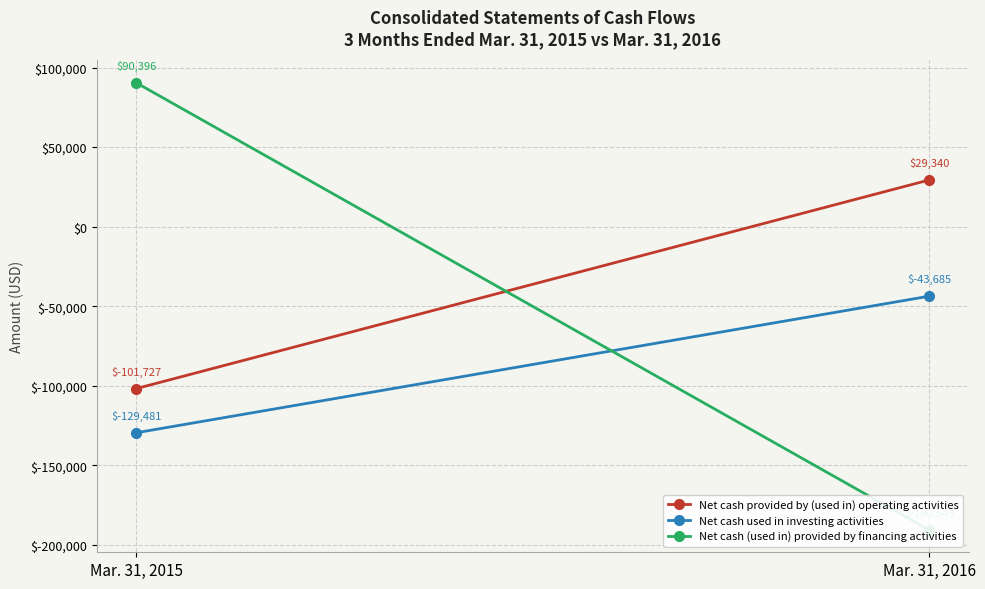

Between Mar. 31, 2015 and Mar. 31, 2016, which is larger?

Mar. 31, 2016